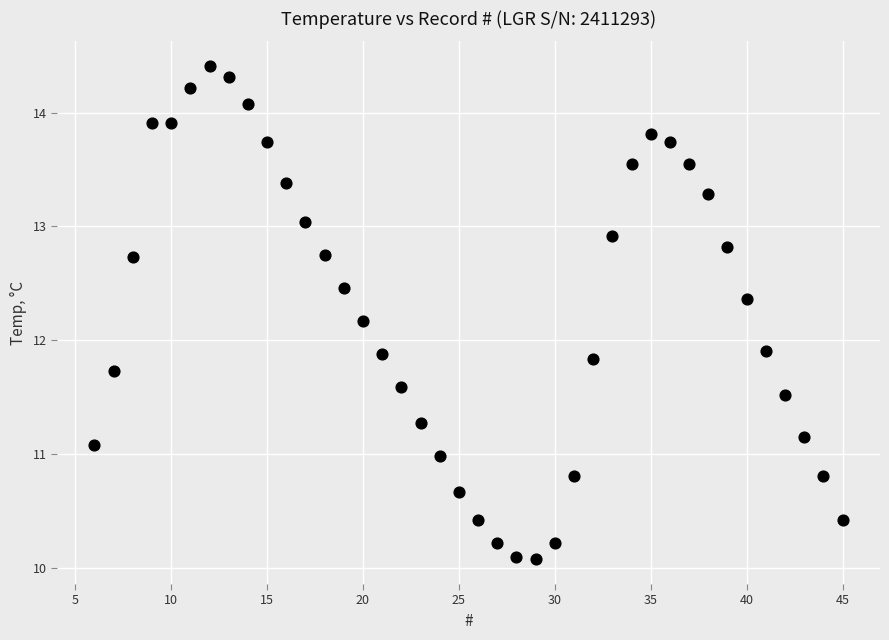

What is the range of X values (max minus min)?

39.0